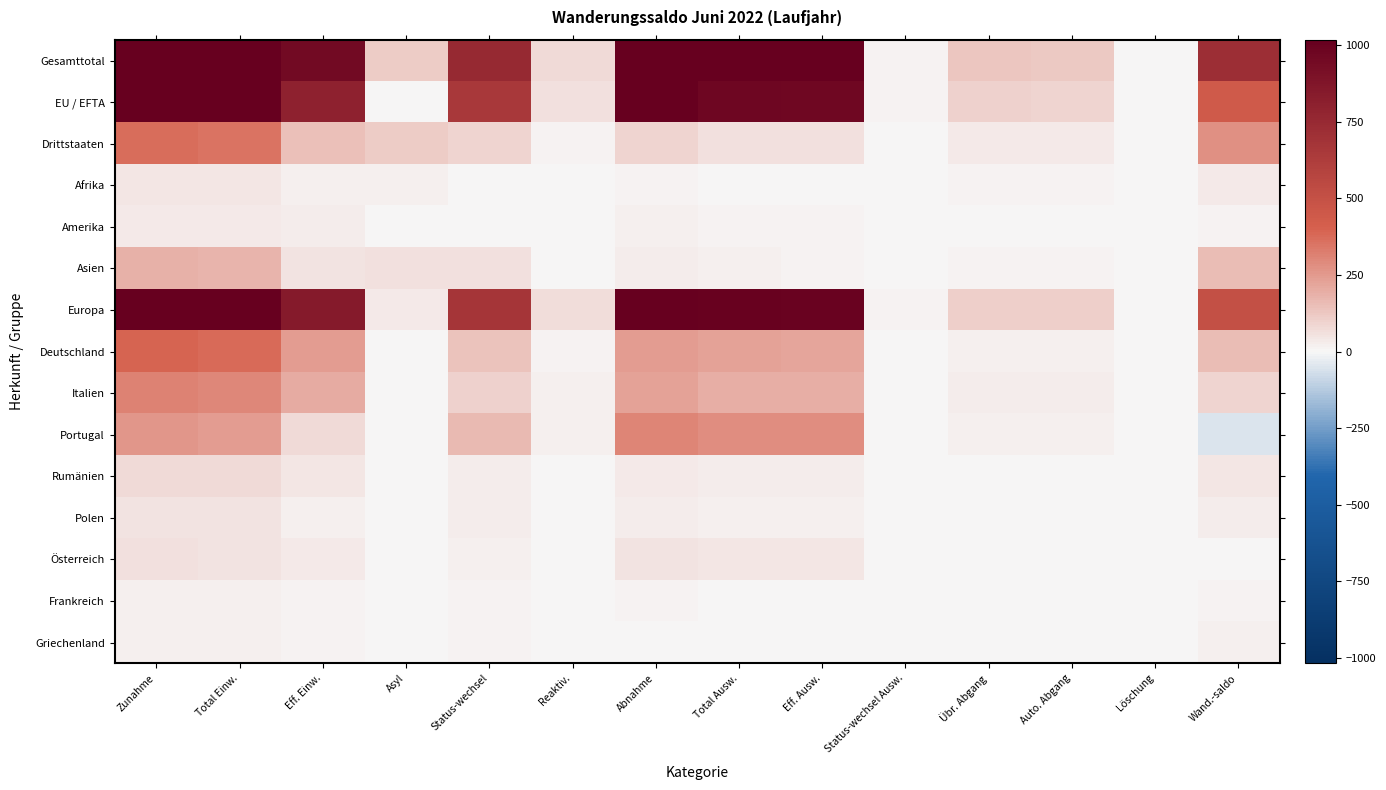

Rank the series by their maximum value, from lowest to highest.

Frankreich, Griechenland, Amerika, Afrika, Polen, Österreich, Rumänien, Asien, Portugal, Italien, Drittstaaten, Deutschland, EU / EFTA, Europa, Gesamttotal